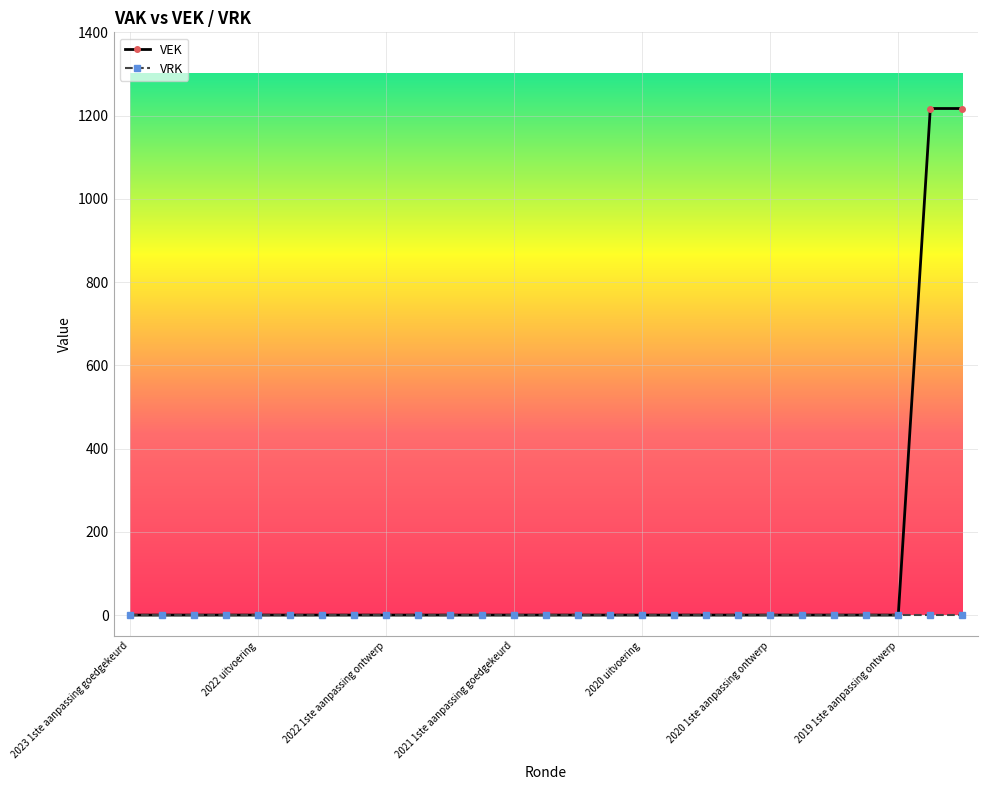

Which series has the largest total across all categories?

VEK